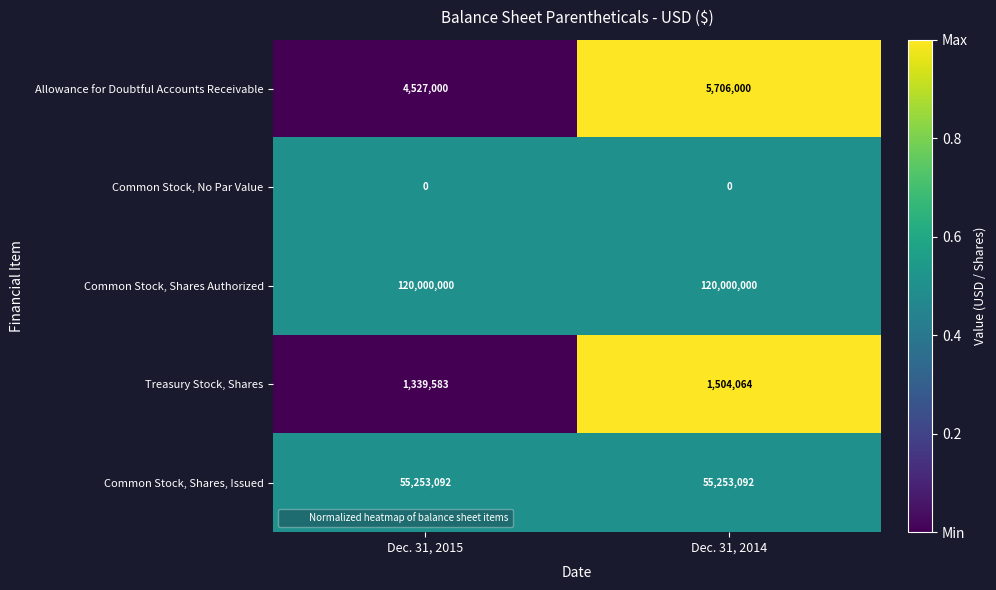

Reading left to right, extract all data points from this chart.

Allowance for Doubtful Accounts Receivable: 4527000	5706000
Common Stock, No Par Value: 0	0
Common Stock, Shares Authorized: 120000000	120000000
Treasury Stock, Shares: 1339583	1504064
Common Stock, Shares, Issued: 55253092	55253092